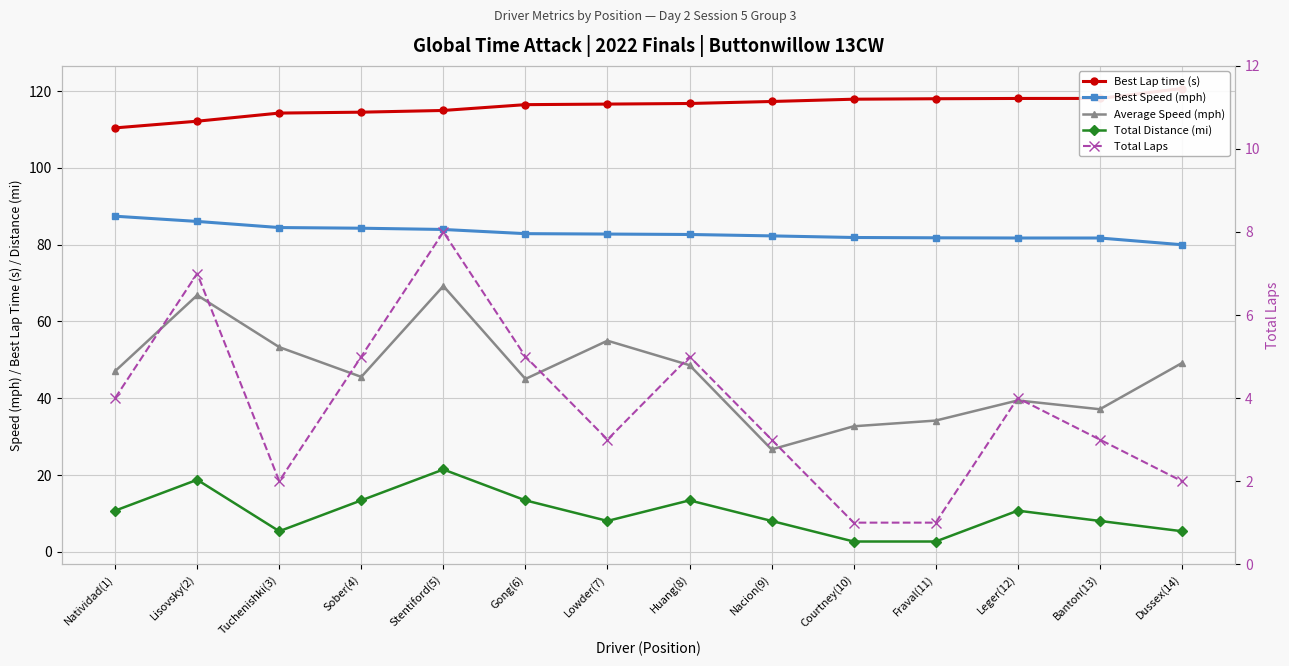

What value does the Best Lap time (s) series have at Sober(4)?

114.5